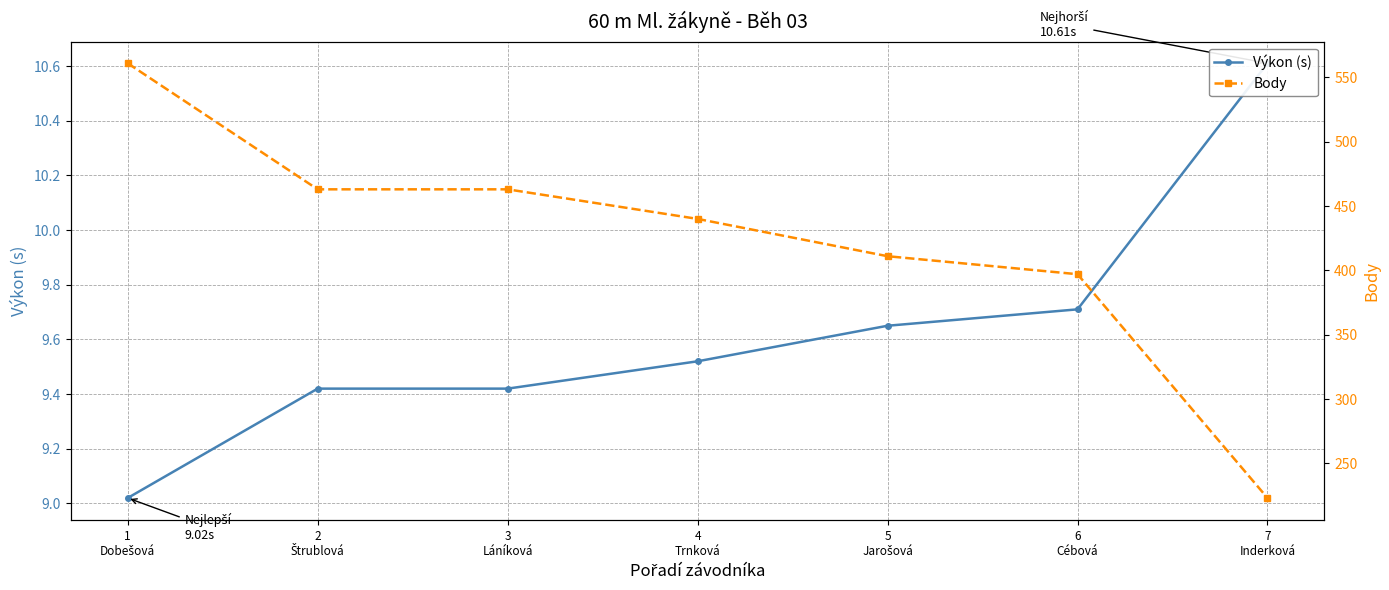

True or false: Body and Výkon (s) cross at least once.

False